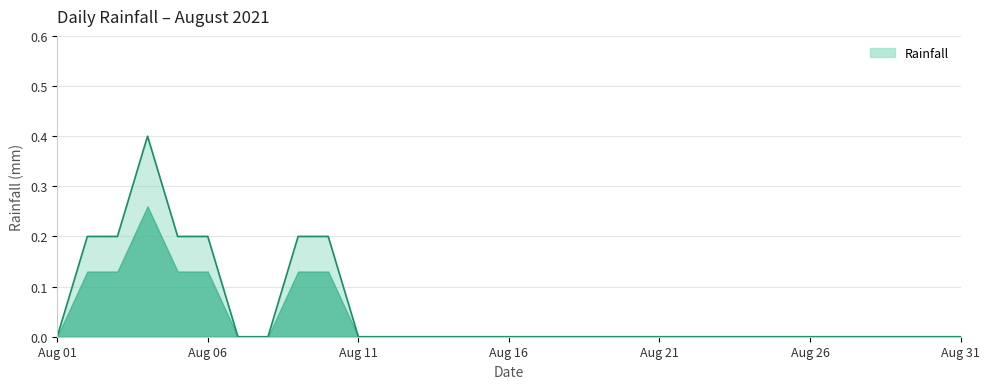

What is the difference between the maximum and minimum values?

0.4